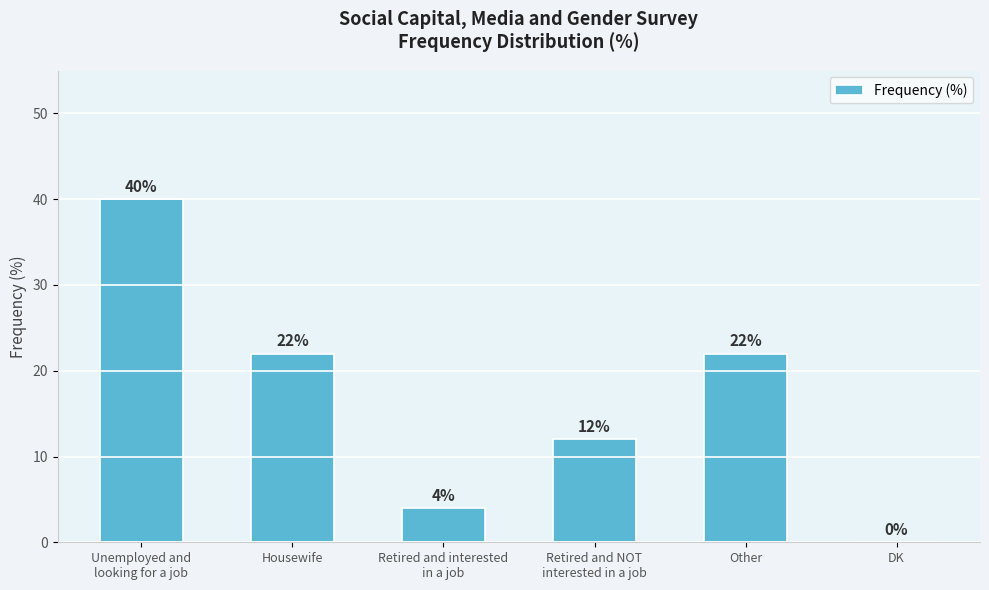

Which has a higher value, DK or Housewife?

Housewife